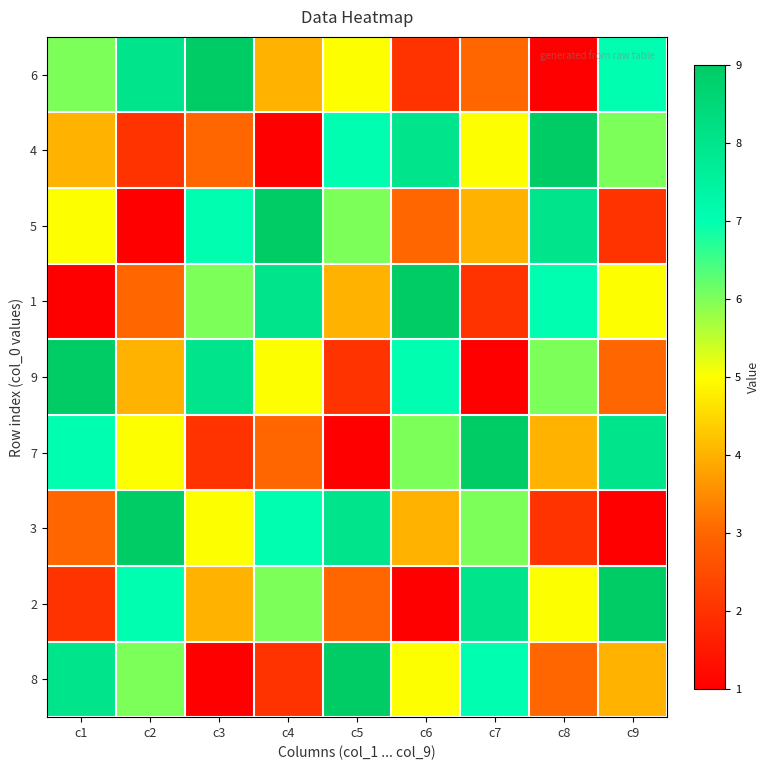

How many series are shown in this chart?

9